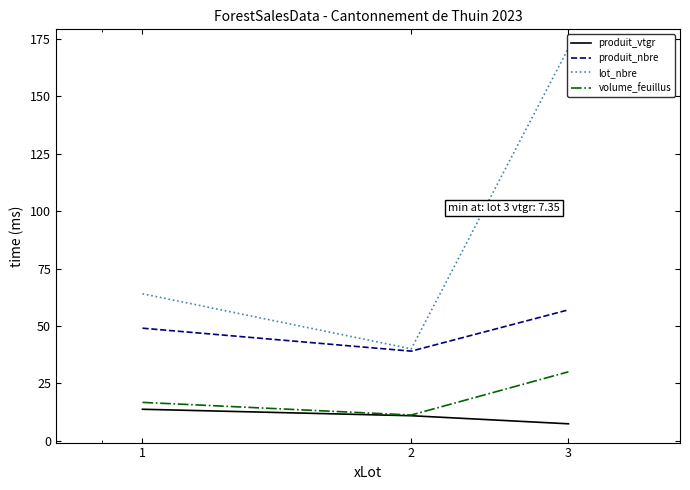

What is the minimum value shown in the chart?

7.4